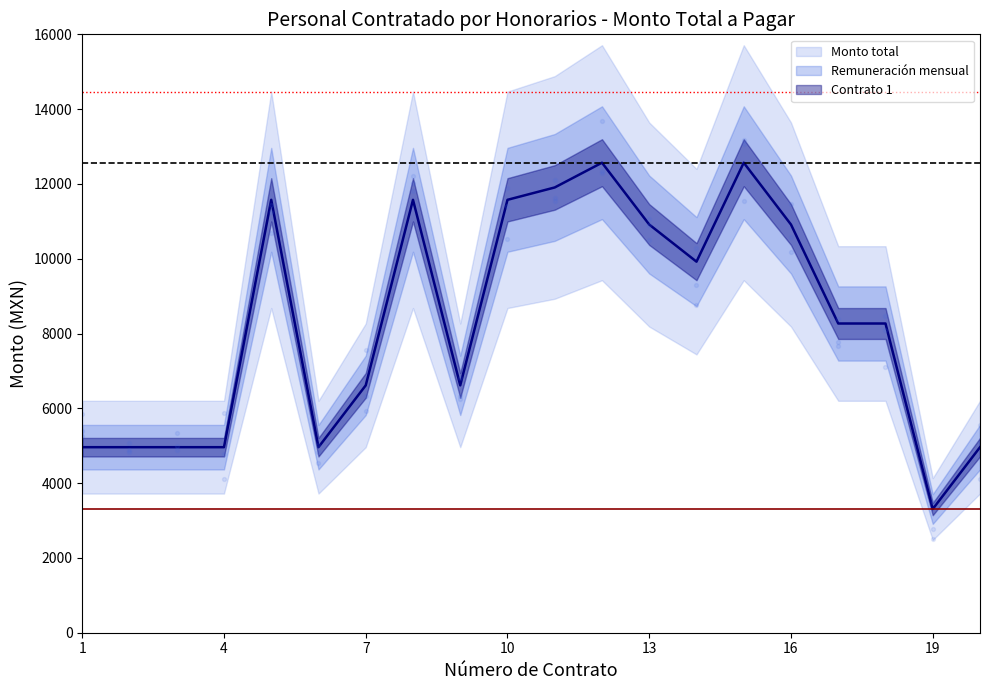

Which series reaches the maximum Y coordinate?

Monto total